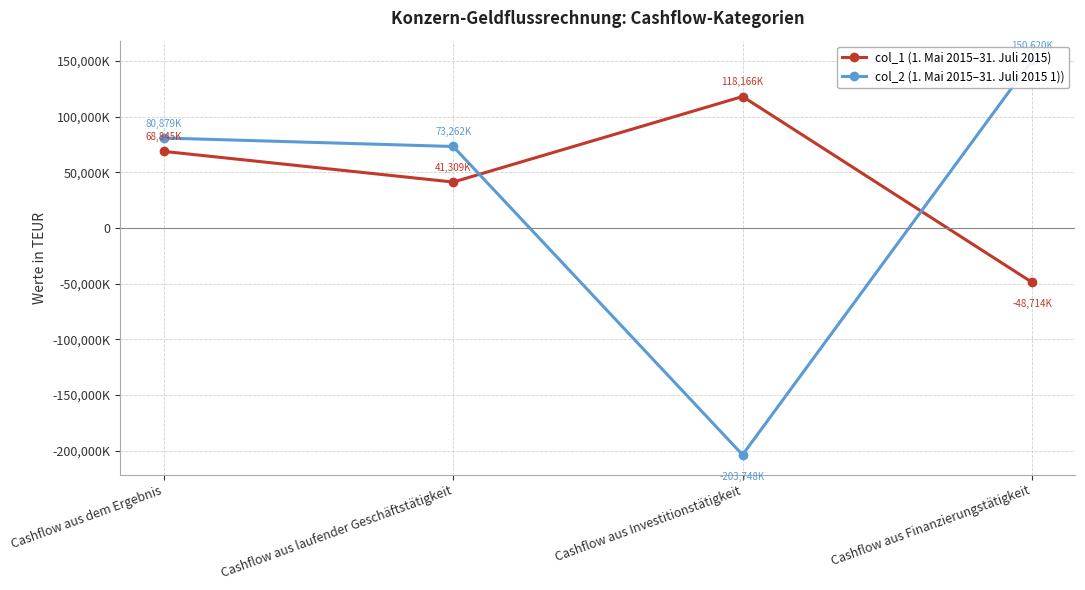

Reading left to right, transcribe all the data shown in this chart.

col_1 (1. Mai 2015–31. Juli 2015): Cashflow aus dem Ergebnis=68844900	Cashflow aus laufender Geschäftstätigkeit=41309300	Cashflow aus Investitionstätigkeit=118165900	Cashflow aus Finanzierungstätigkeit=-48713500
col_2 (1. Mai 2015–31. Juli 2015 1)): Cashflow aus dem Ergebnis=80879400	Cashflow aus laufender Geschäftstätigkeit=73261700	Cashflow aus Investitionstätigkeit=-203748500	Cashflow aus Finanzierungstätigkeit=150619800